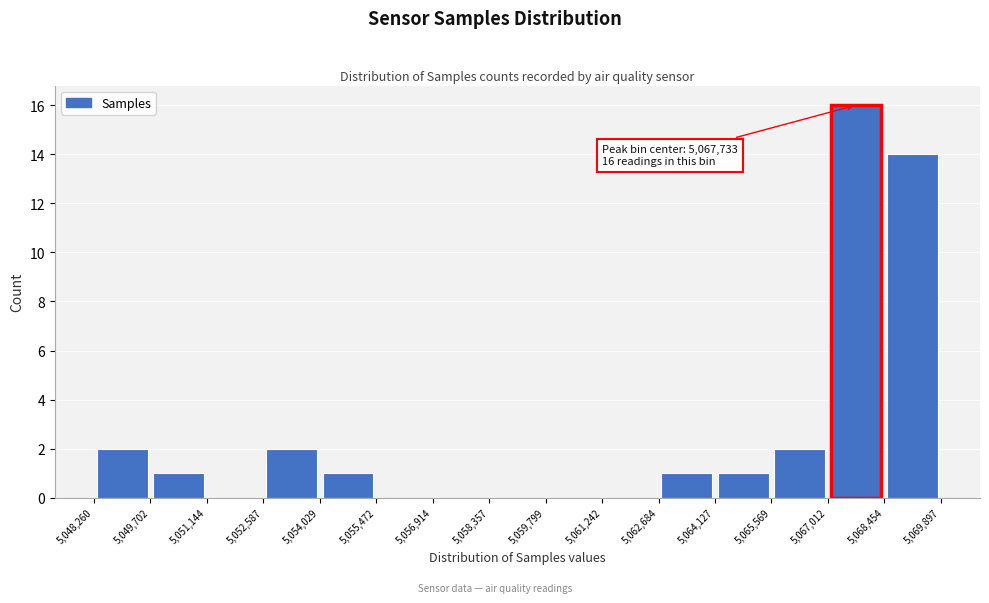

Over which range of the x-axis is the bar tallest?

5,067,012 to 5,068,454